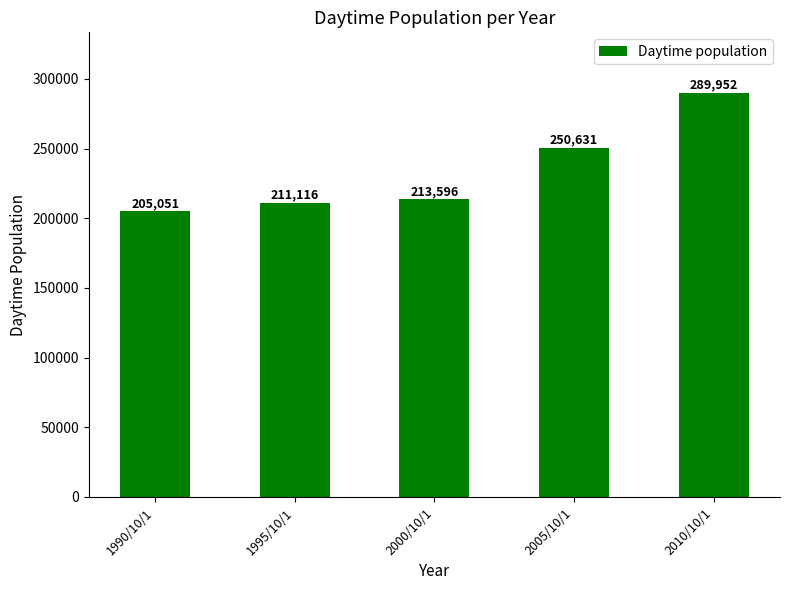

Reading left to right, transcribe all the data shown in this chart.

1990/10/1=205051	1995/10/1=211116	2000/10/1=213596	2005/10/1=250631	2010/10/1=289952